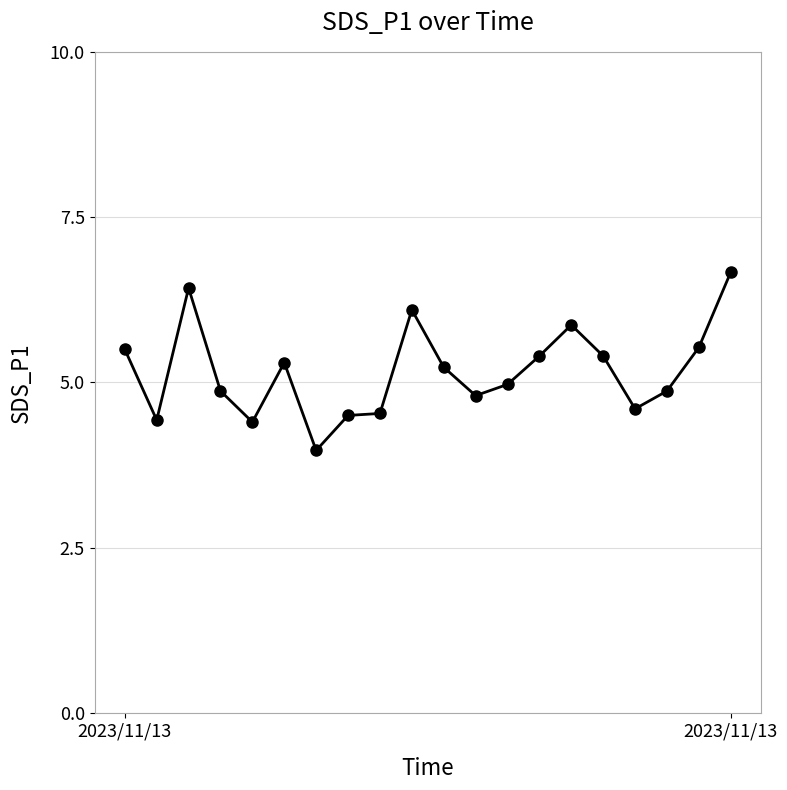

What is the sum of all values?

103.4